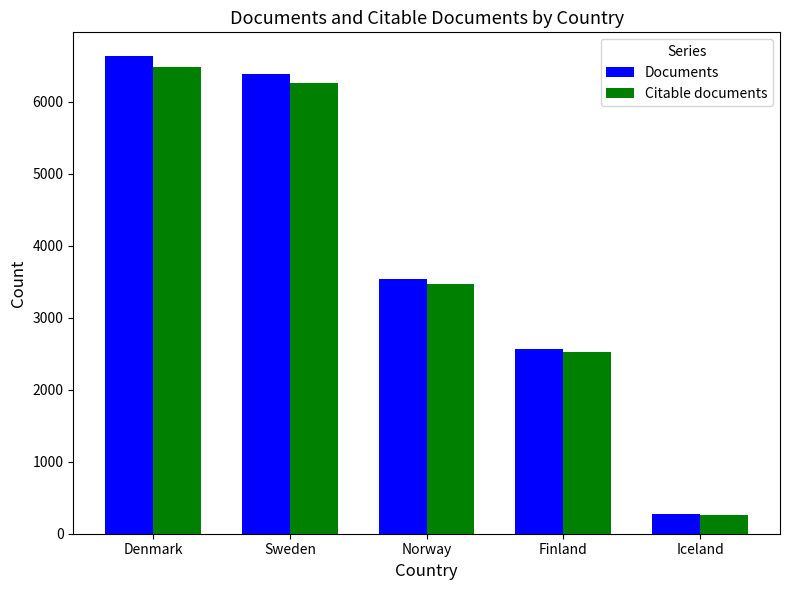

What is the label of the 5th bar from the left?

Iceland